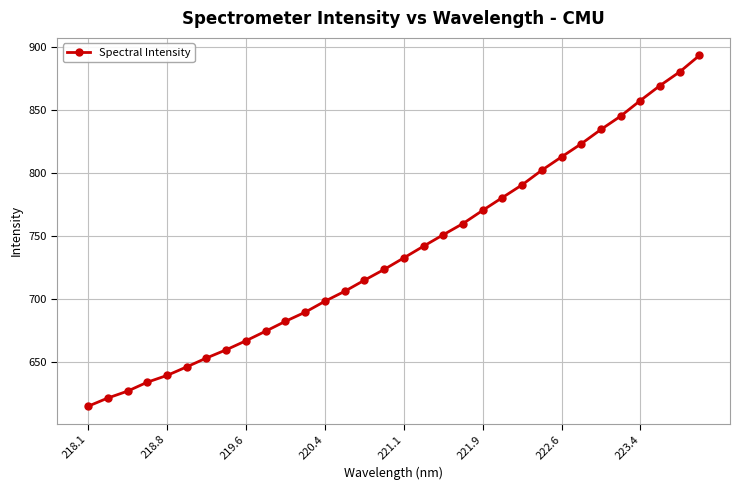

How many lines are shown in the chart?

1